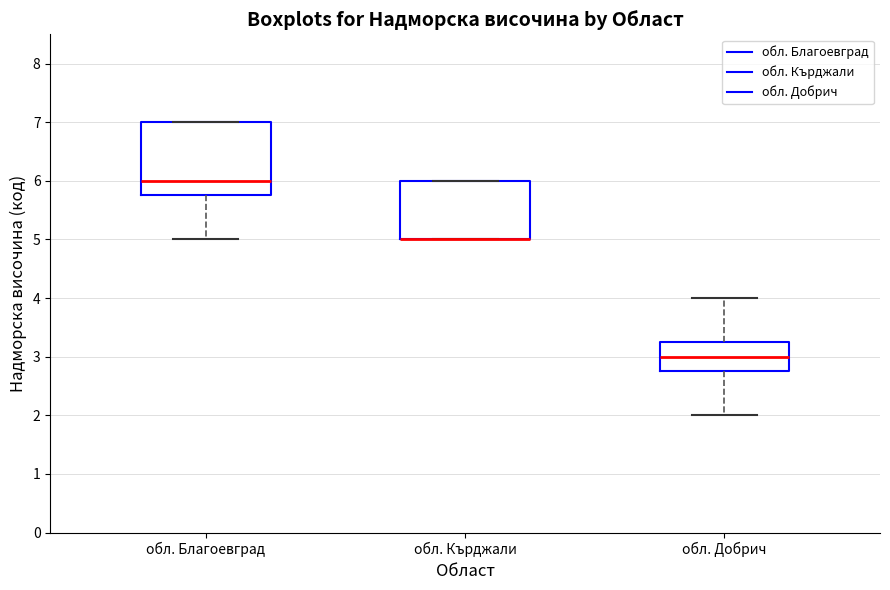

Comparing the boxes themselves (not the whiskers), which one is the tallest?

обл. Благоевград